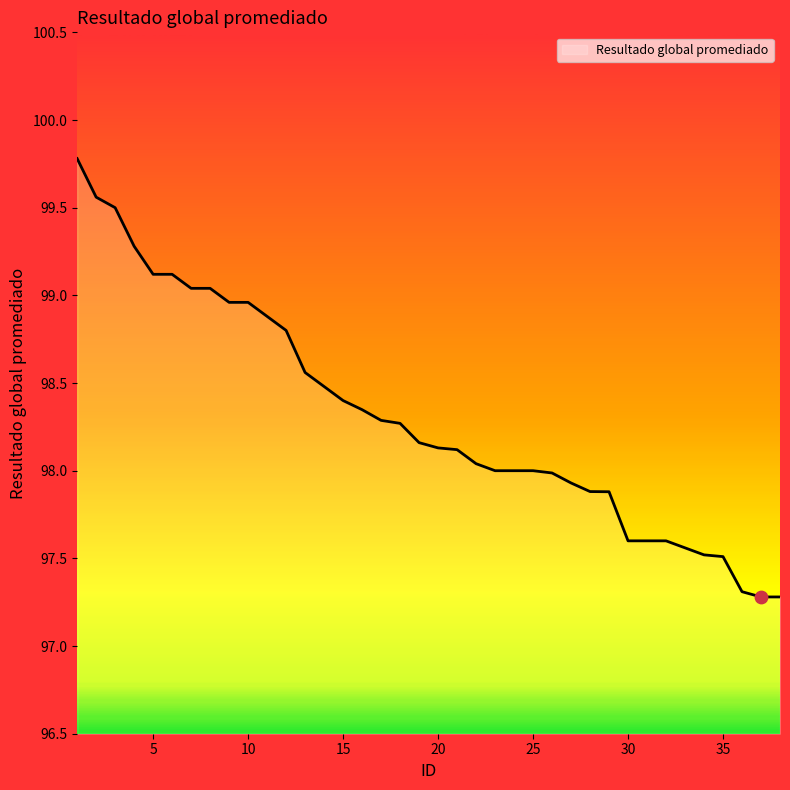

What is the smallest value displayed?

97.3